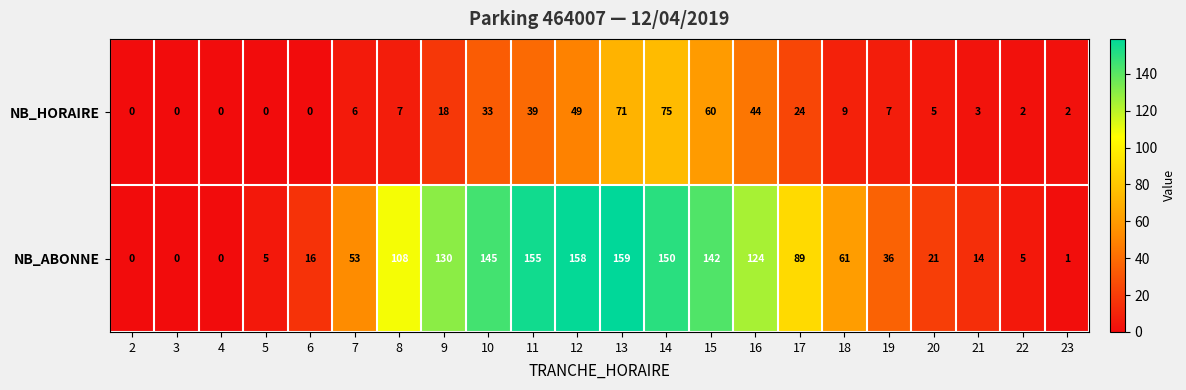

What is the difference between the maximum and minimum values in the NB_HORAIRE series?

75